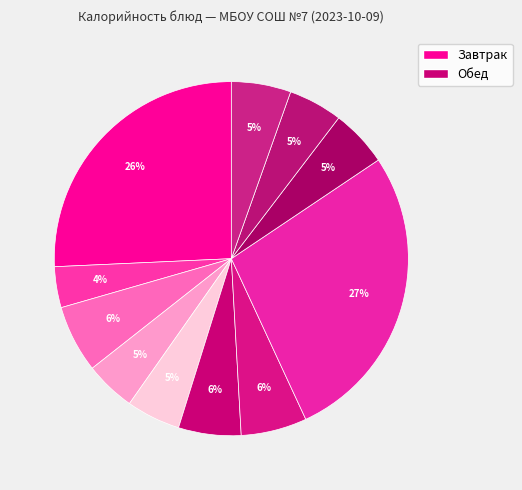

Rank the categories by value from lowest to highest.

Чай с сахаром, Масло порционно, Фрукты (яблоки), Хлеб пшеничный, Компот из сухофруктов, Хлеб ржано-пшеничный, Икра овощная, Щи из свежей капусты, Батон, Омлет натуральный, Плов из мяса птицы